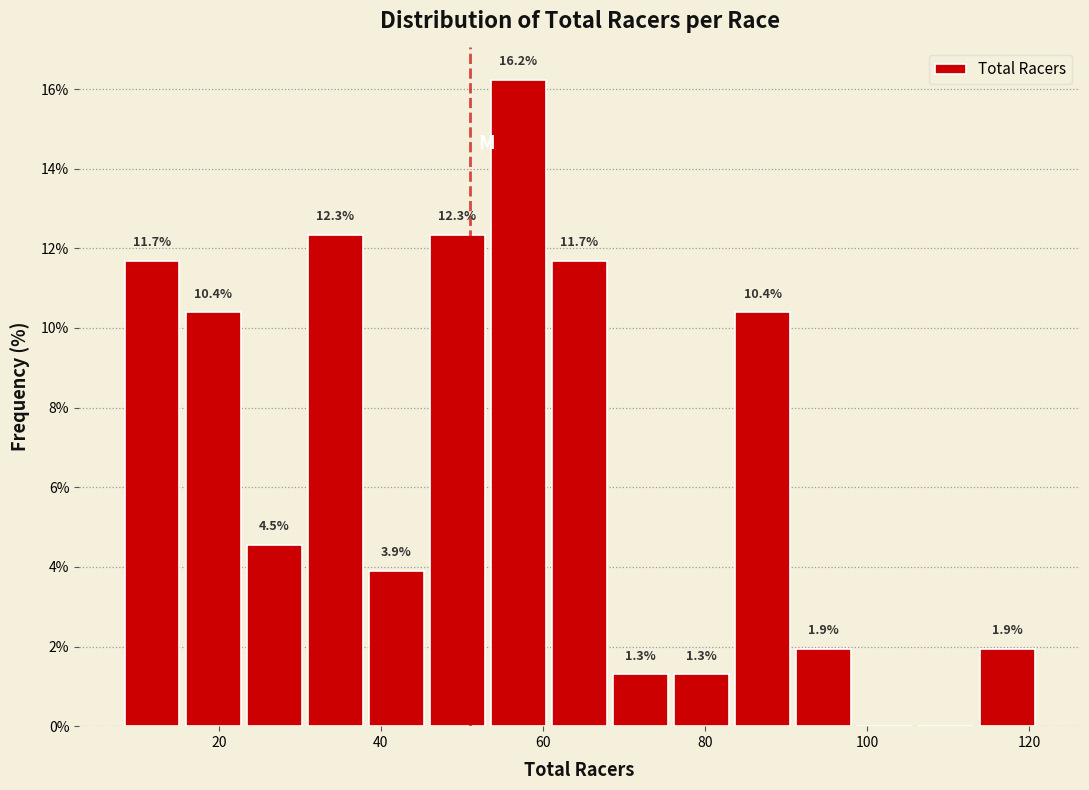

Around what value on the x-axis is the tallest bar? Give the approximate position of its centre, as read against the axis.

56